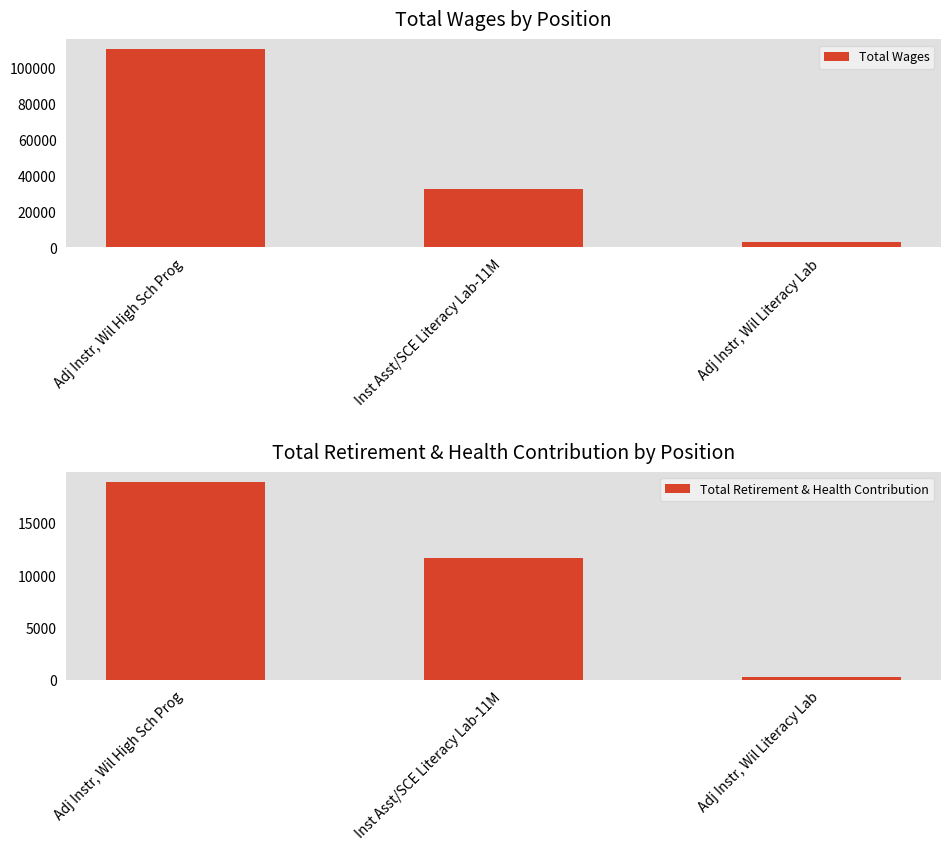

Count the number of categories in the chart.

3